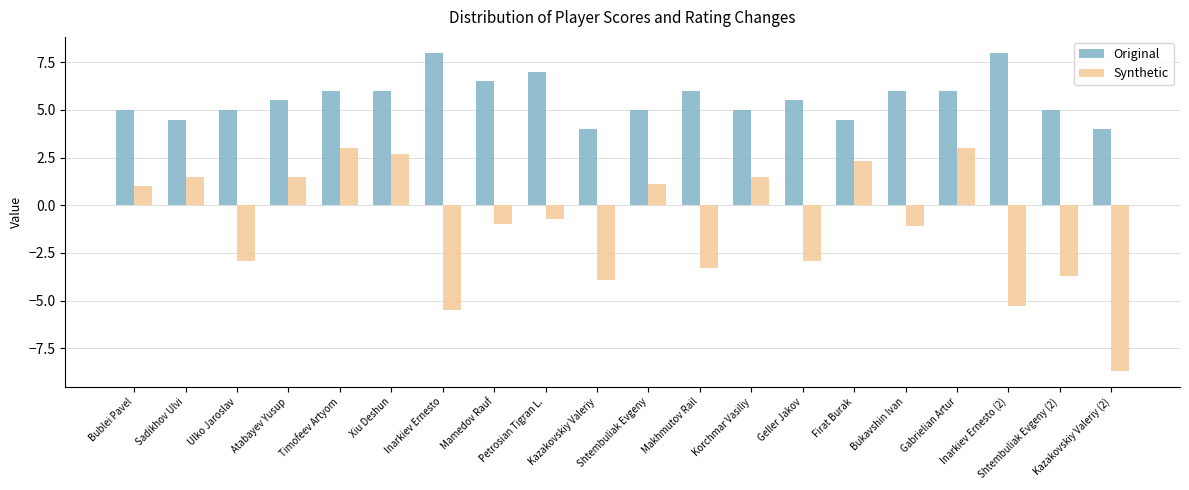

Reading left to right, what are all the values shown in this chart?

Original: 5.0	4.5	5.0	5.5	6.0	6.0	8.0	6.5	7.0	4.0	5.0	6.0	5.0	5.5	4.5	6.0	6.0	8.0	5.0	4.0
Synthetic: 1.0	1.5	-2.9	1.5	3.0	2.7	-5.5	-1.0	-0.7	-3.9	1.1	-3.3	1.5	-2.9	2.3	-1.1	3.0	-5.3	-3.7	-8.7